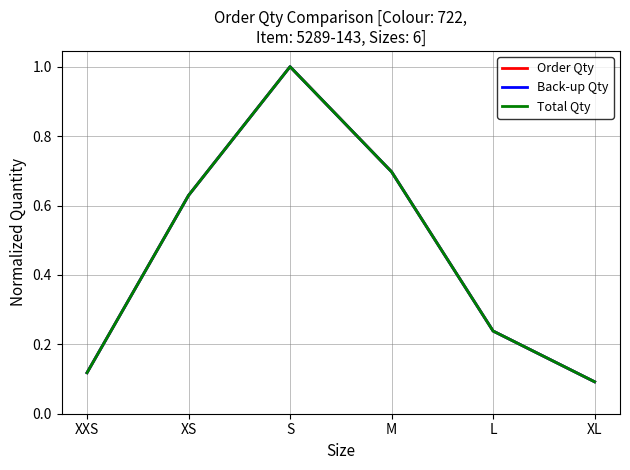

Reading left to right, what are all the values shown in this chart?

Order Qty: 0.1	0.6	1.0	0.7	0.2	0.1
Back-up Qty: 0.1	0.6	1.0	0.7	0.2	0.1
Total Qty: 0.1	0.6	1.0	0.7	0.2	0.1